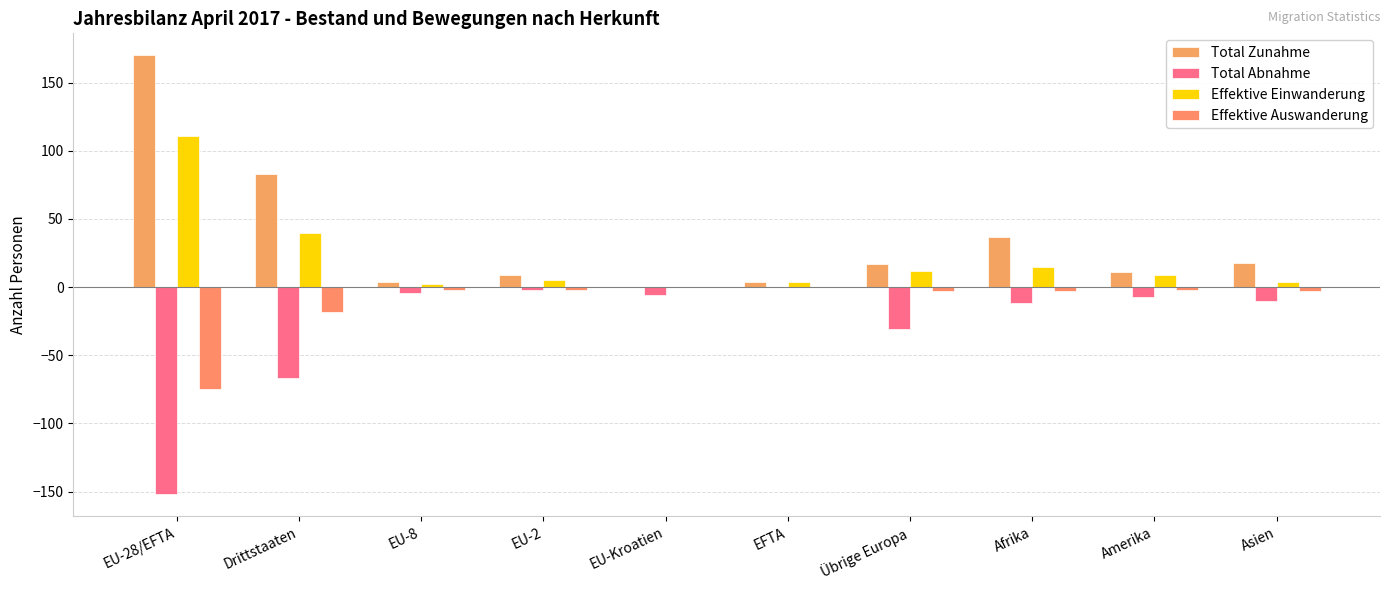

How many data points in Total Abnahme are above -7?

4